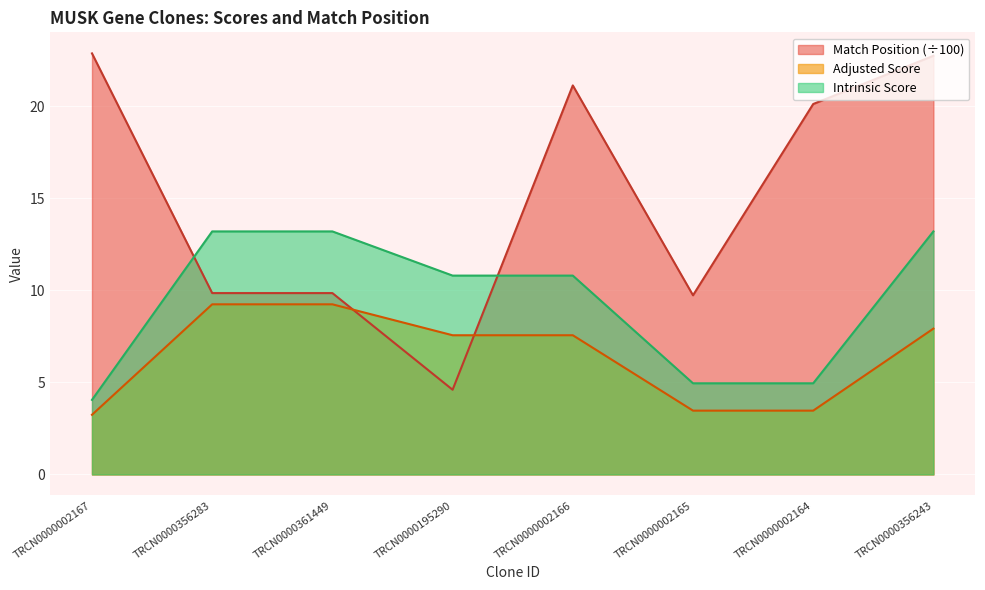

Which series has the largest range (max minus min)?

Match Position (÷100)